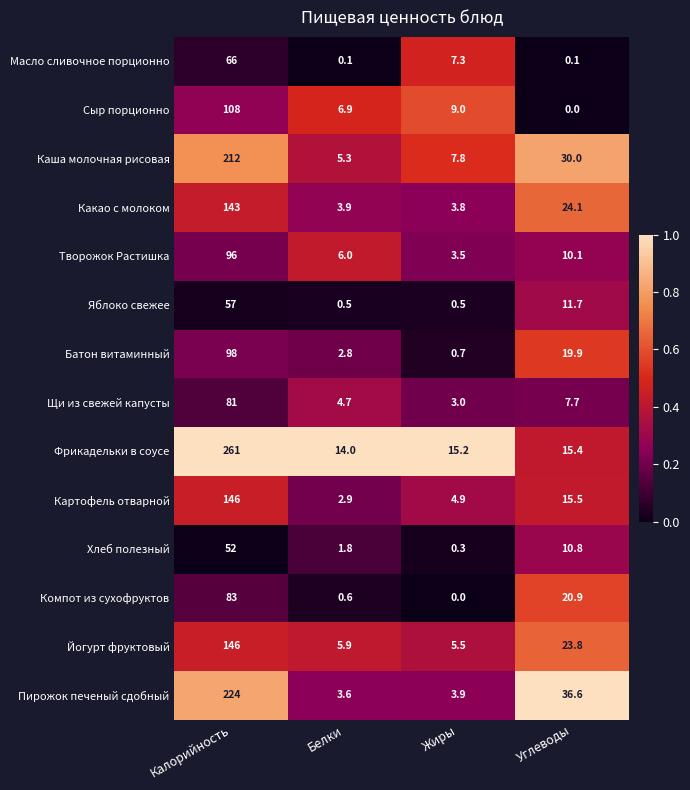

Between Калорийность and Белки, which series saw the biggest shift?

Фрикадельки в соусе